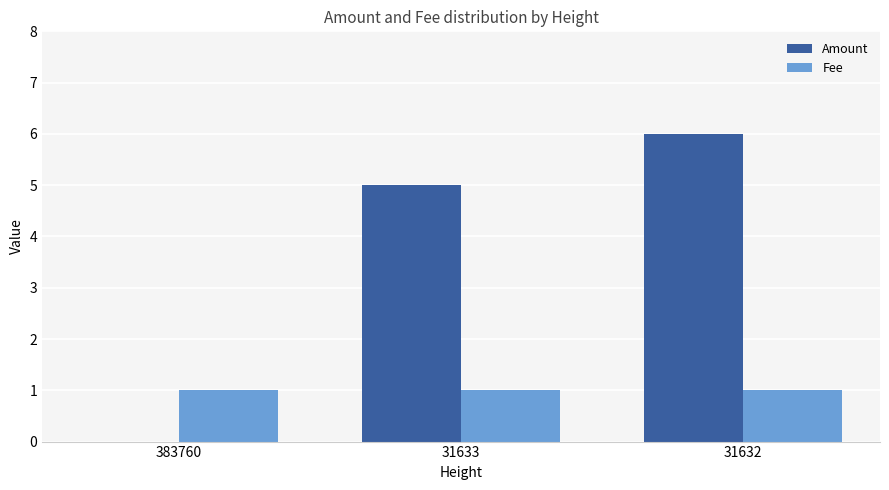

Between 31633 and 31632, which series saw the biggest shift?

Amount